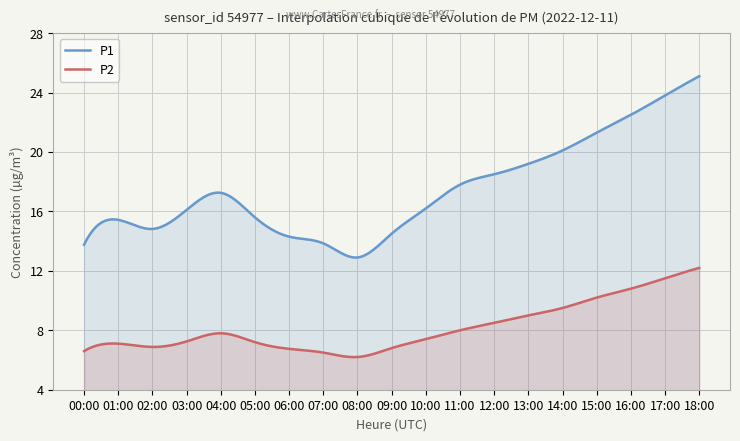

What is the label of the 11th point from the left?

10:00